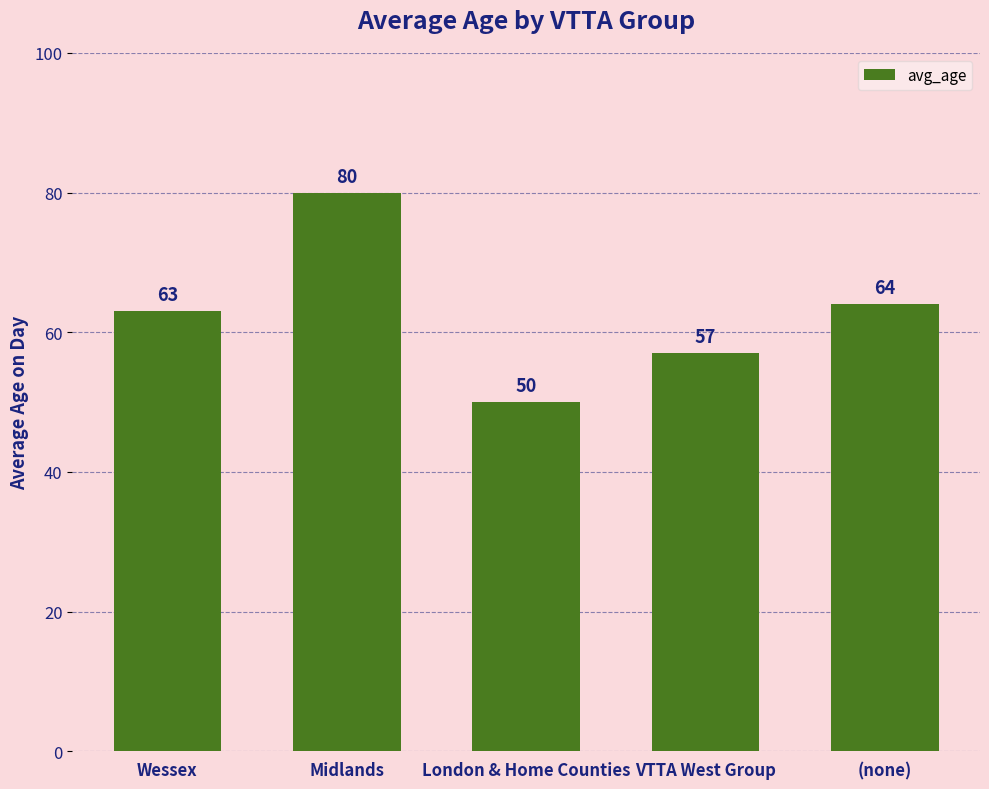

How many data points are less than 63?

2